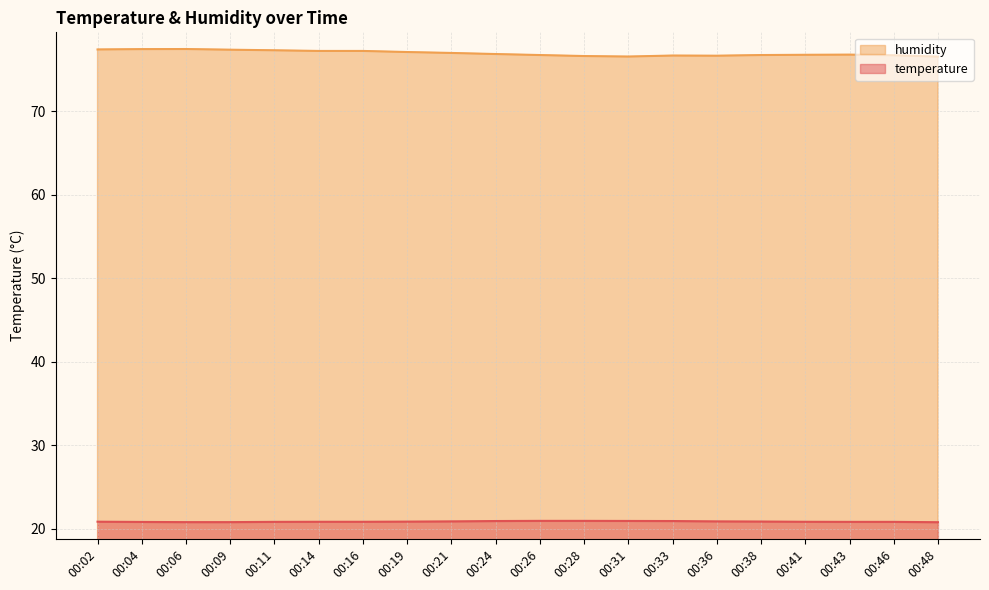

True or false: humidity and temperature intersect in this chart.

False